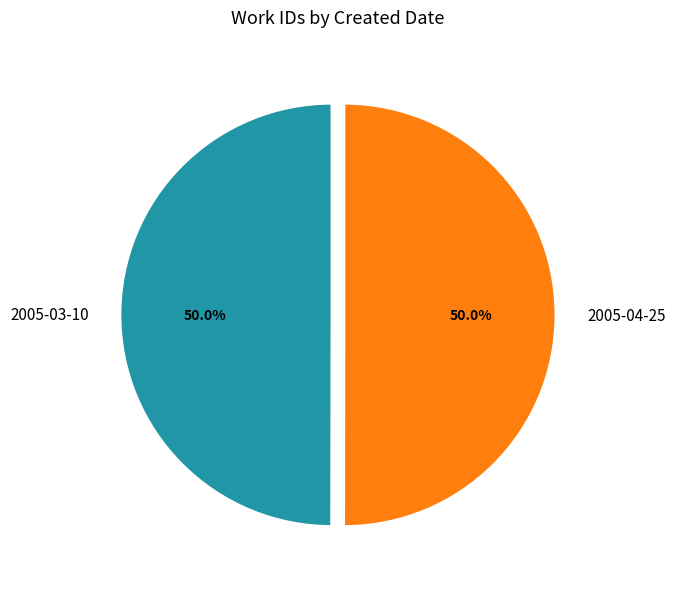

How many slices are in this pie chart?

2